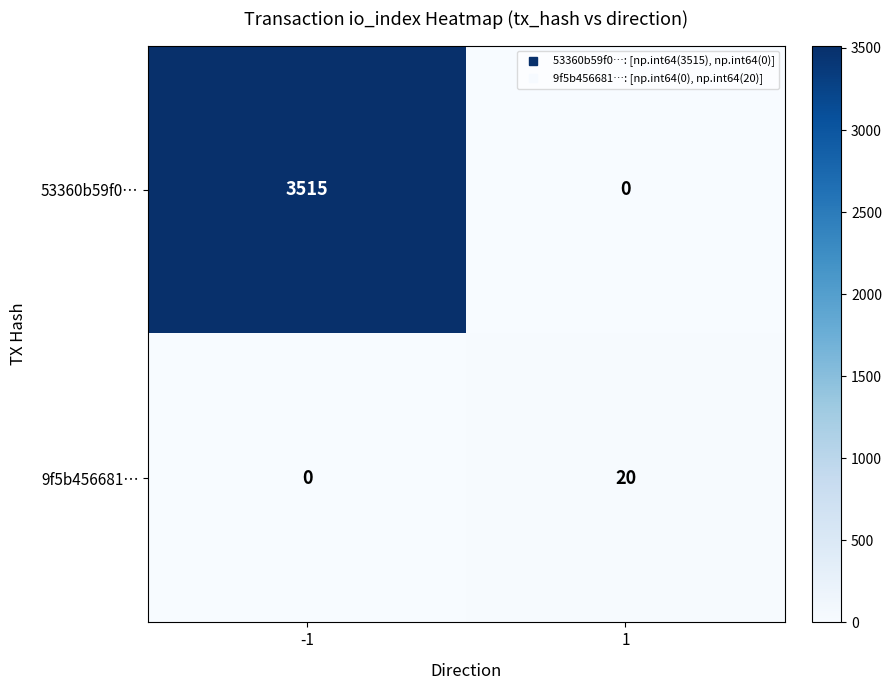

What is the sum of the 9f5b456681… values at -1 and 1?

20